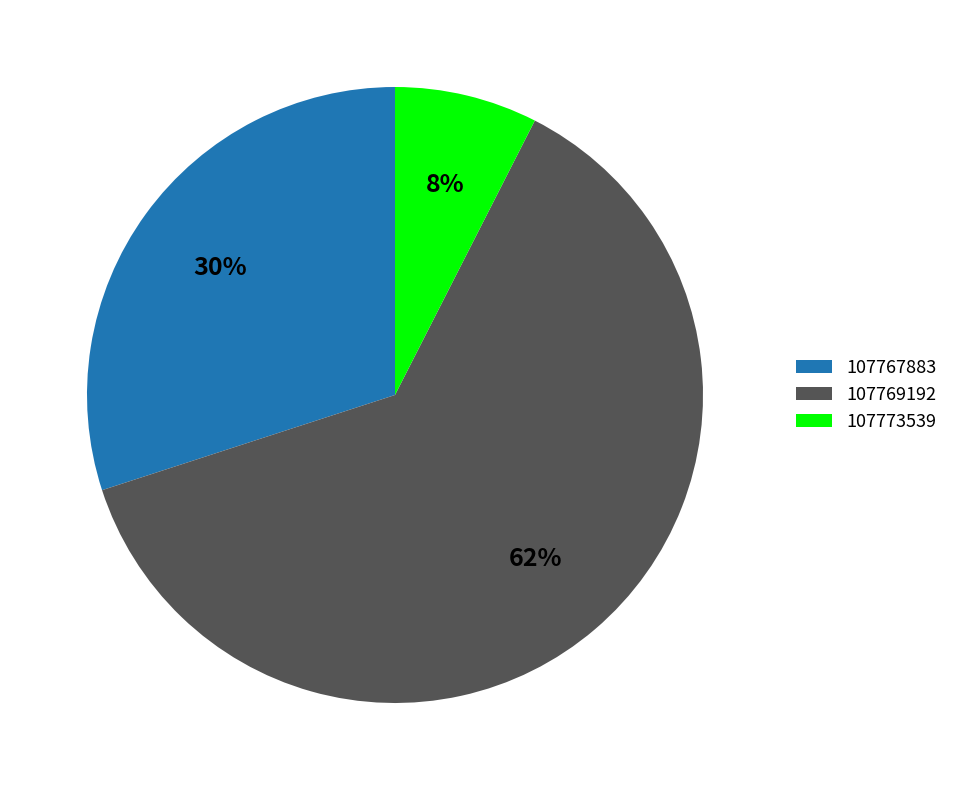

Does any single category account for the majority?

Yes